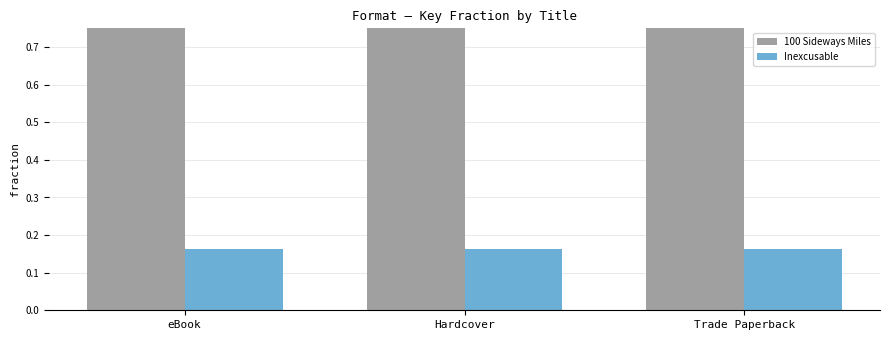

What is the difference between the highest and lowest values at Hardcover?

0.7